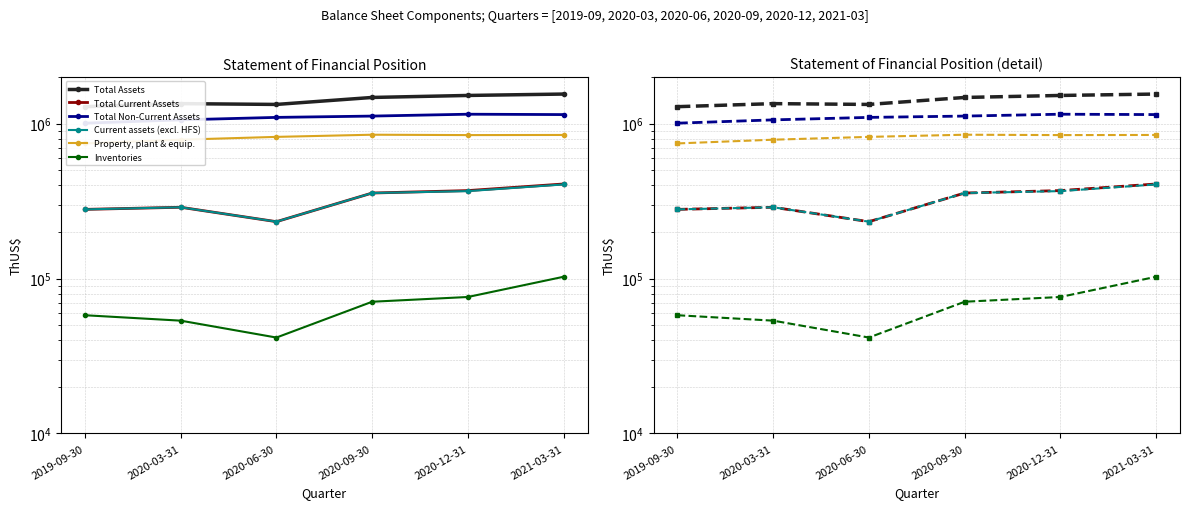

Is it true that Total Assets equals 705041 at 2020-06-30?

False